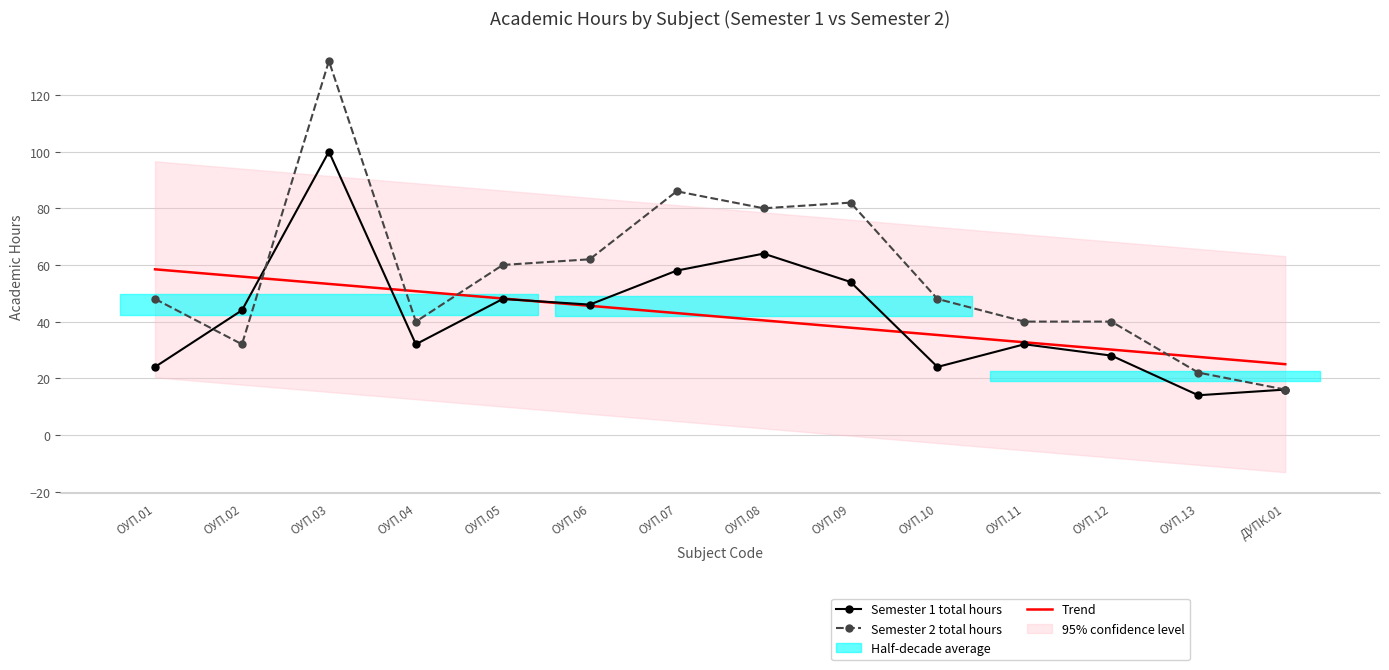

What is the difference between the Semester 1 total hours values at ДУПК.01 and ОУП.02?

28.0